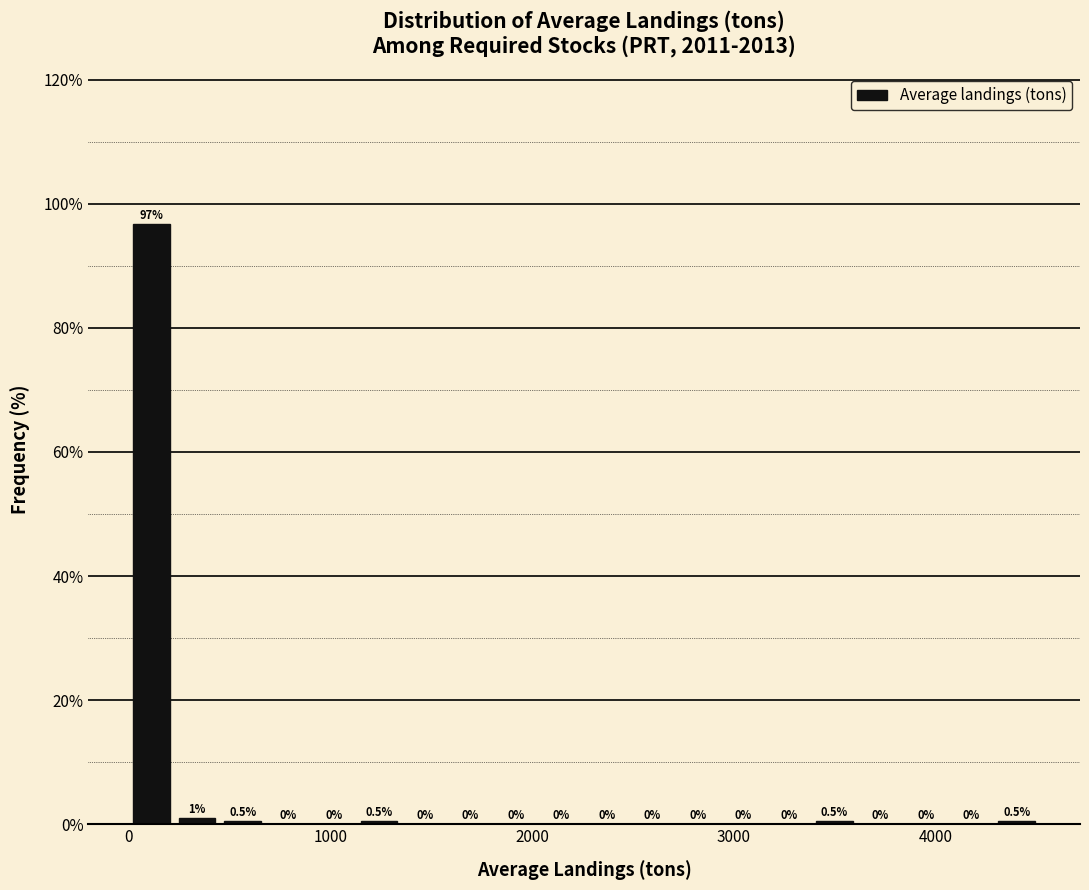

Read against the x-axis, roughly where is the centre of the tallest bar?

100